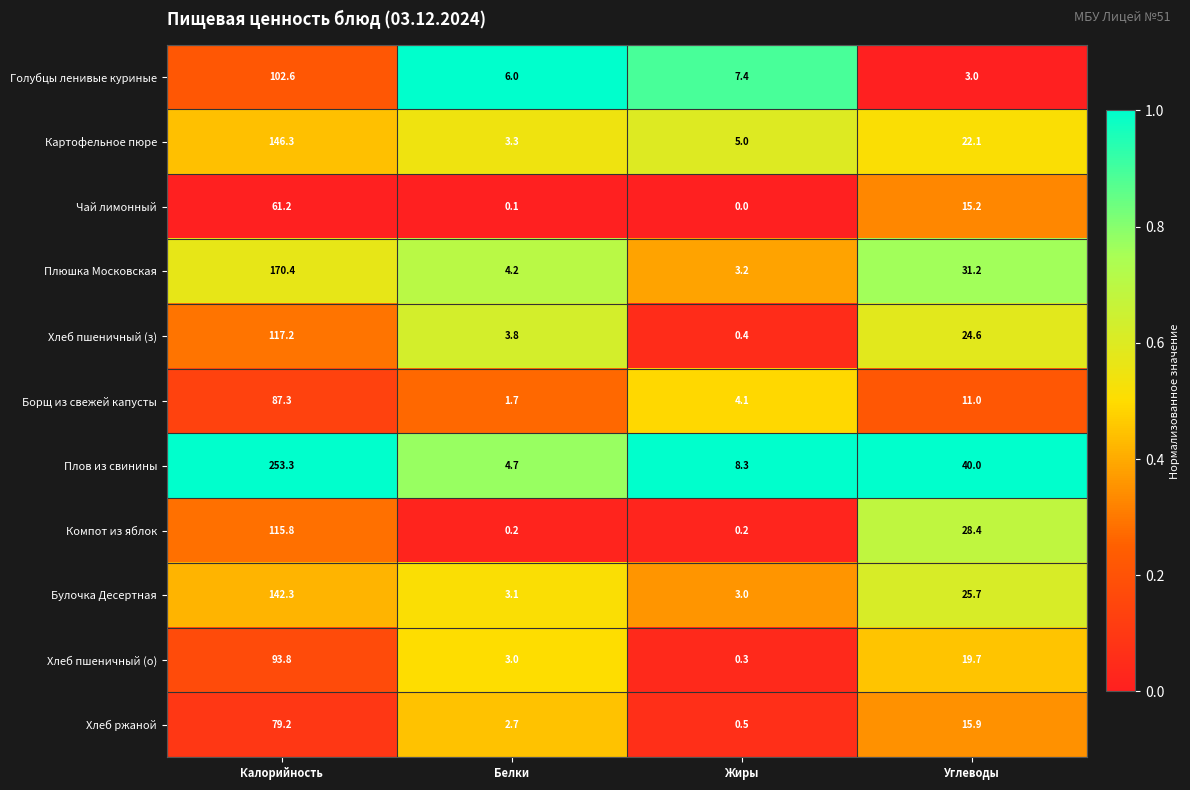

The value of Хлеб пшеничный (з) at Белки is 3.8. True or false?

True